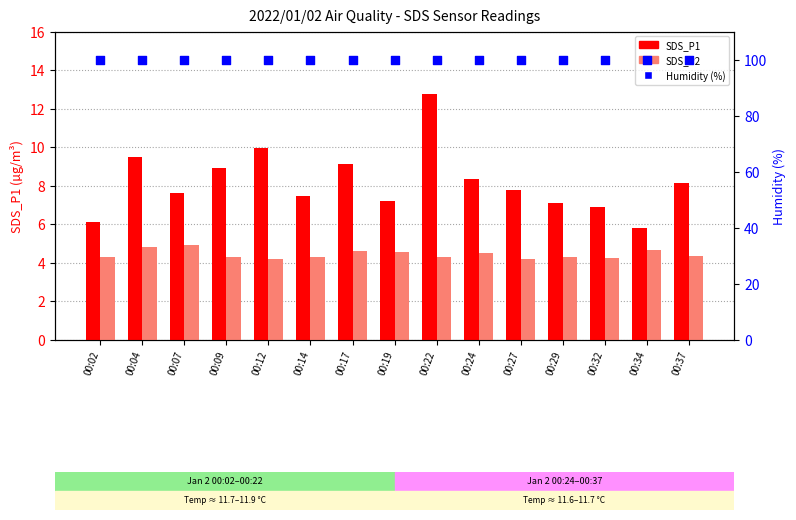

What are all the series names shown in the legend?

SDS_P1, SDS_P2, Humidity (%)